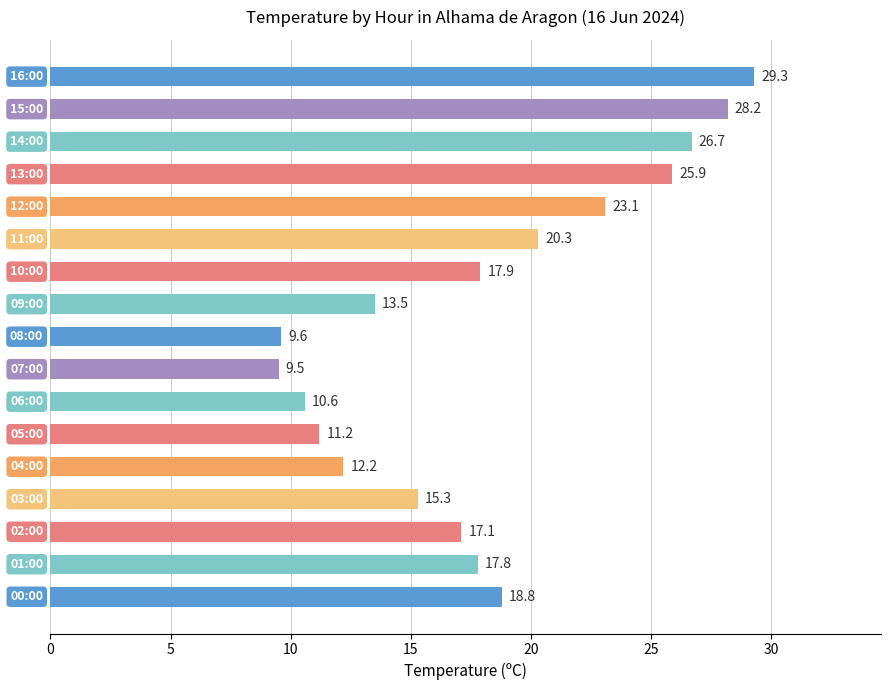

Count the number of values greater than 17.

10